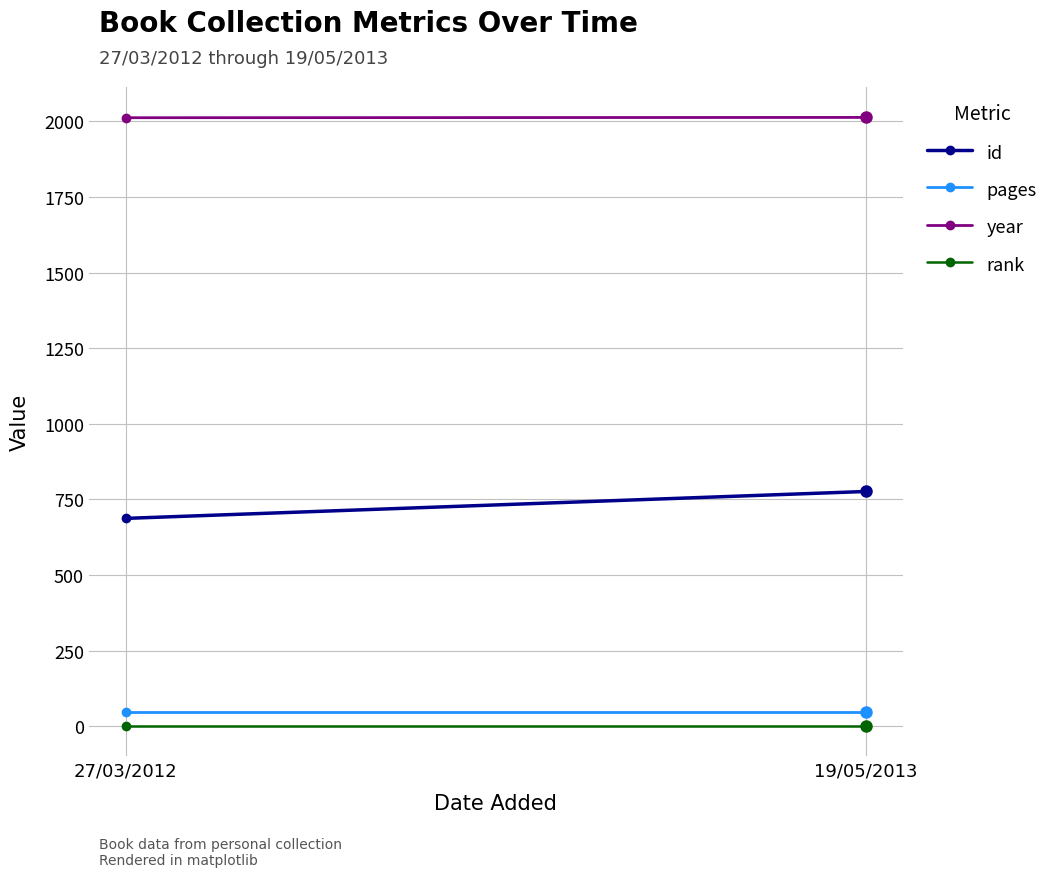

At how many categories does at least one series exceed 578?

2